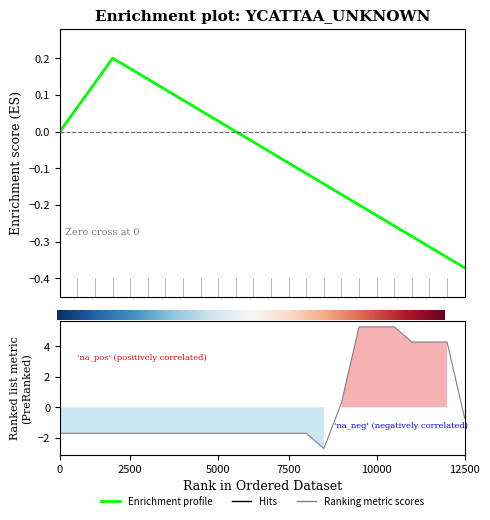

The value at 22 is 2.1. True or false?

False